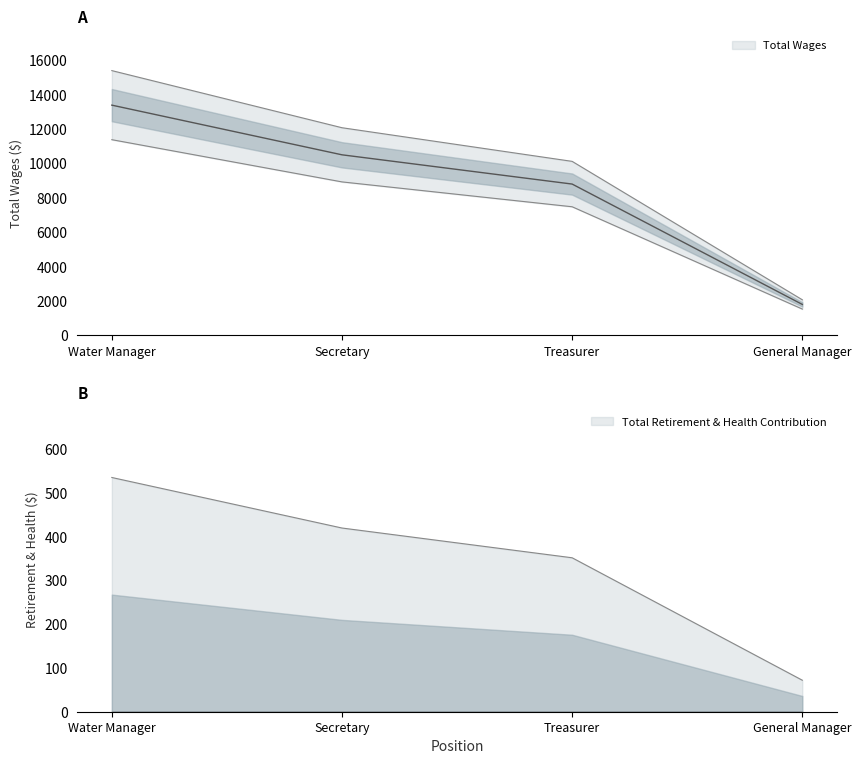

What is the ratio of the value at Treasurer to the value at Water Manager?

0.7